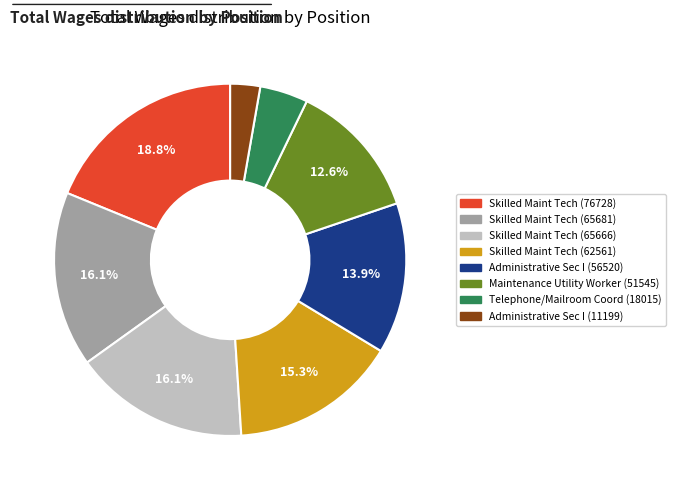

What is the total percentage of Skilled Maint Tech (65666) and Maintenance Utility Worker (51545)?

28.7%